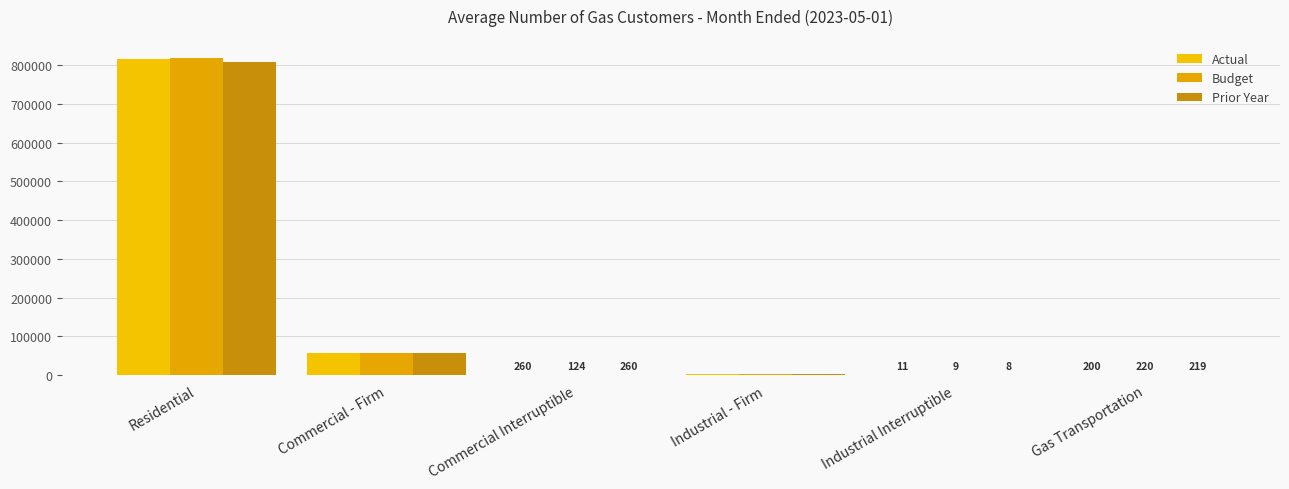

At which label does Budget reach its peak?

Residential